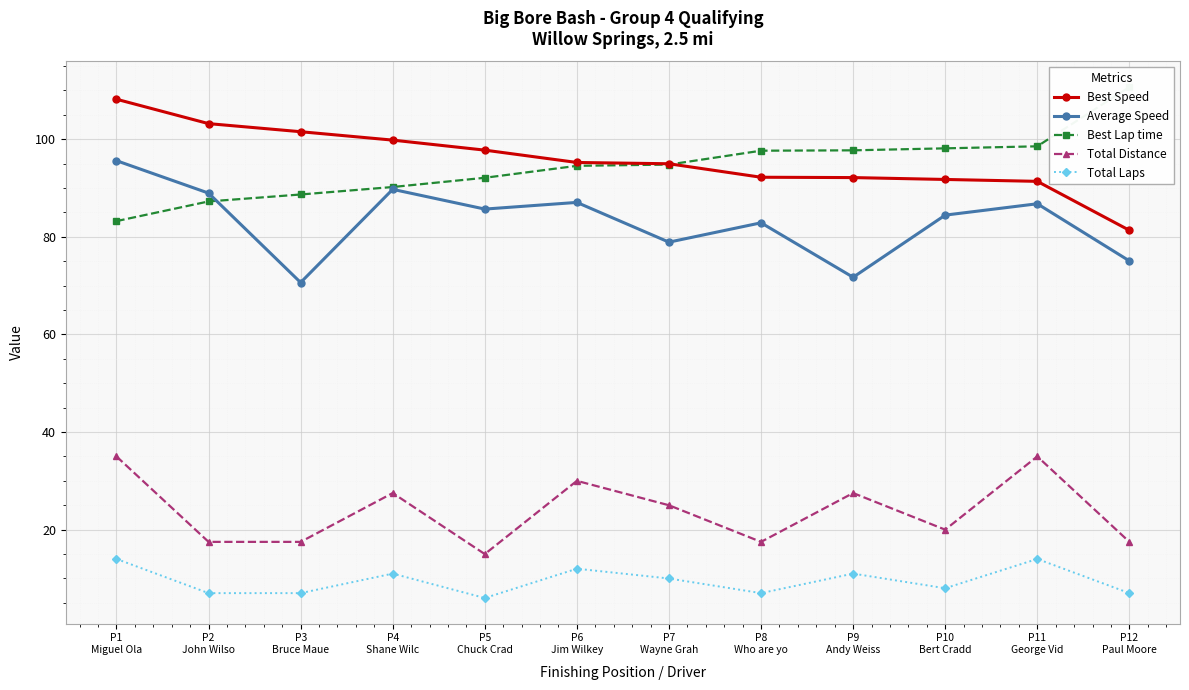

Between P1
Miguel Ola and P7
Wayne Grah, which is larger?

P1
Miguel Ola